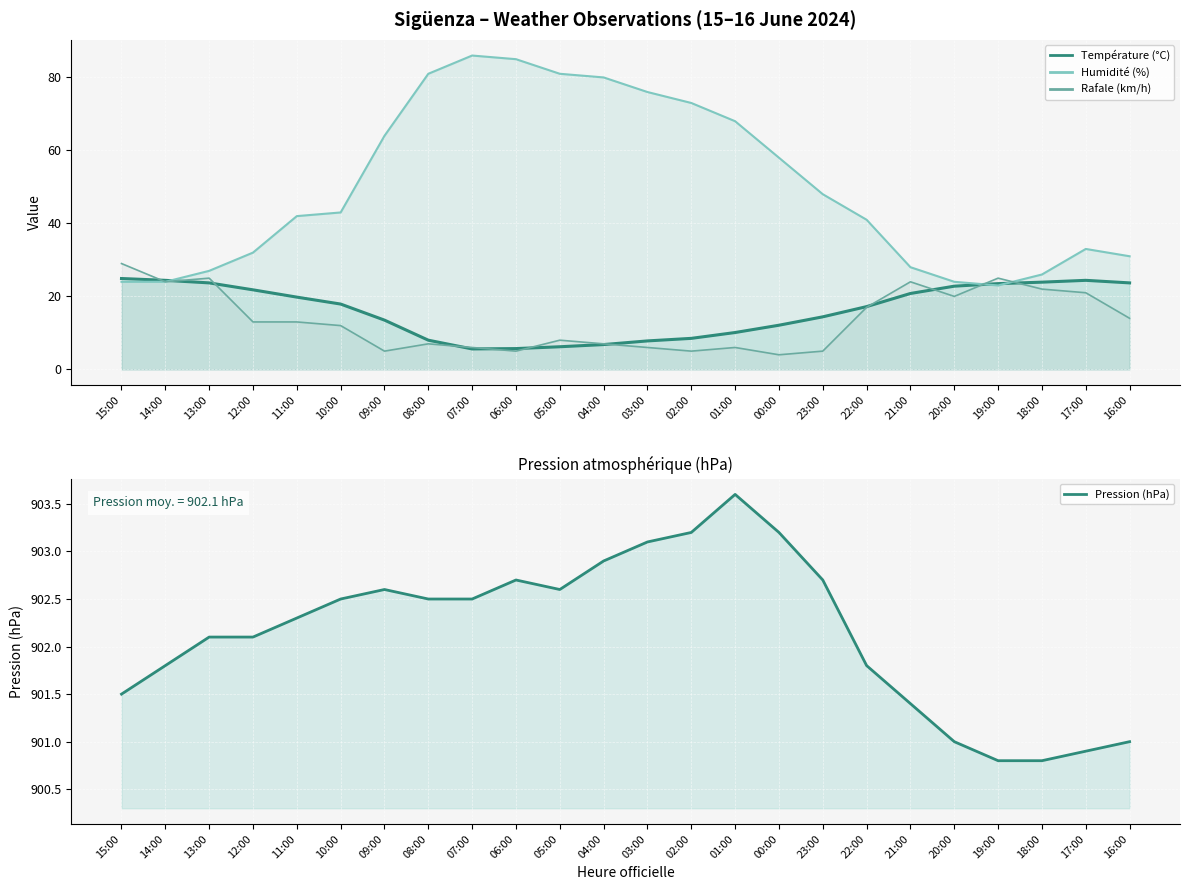

Where is Température (°C) line nearest to the value 15?

23:00